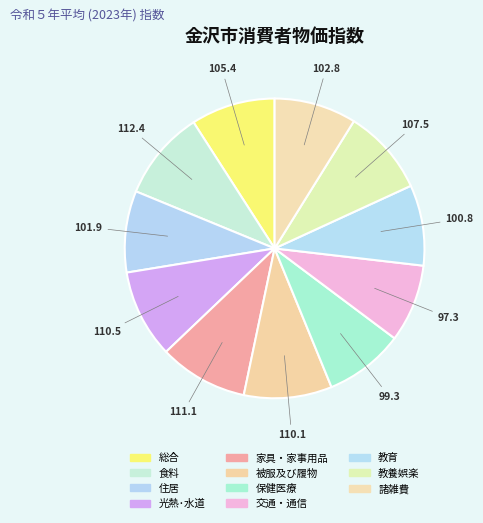

To the nearest percent, what is the combined percentage of 教育 and 光熱･水道?

18%